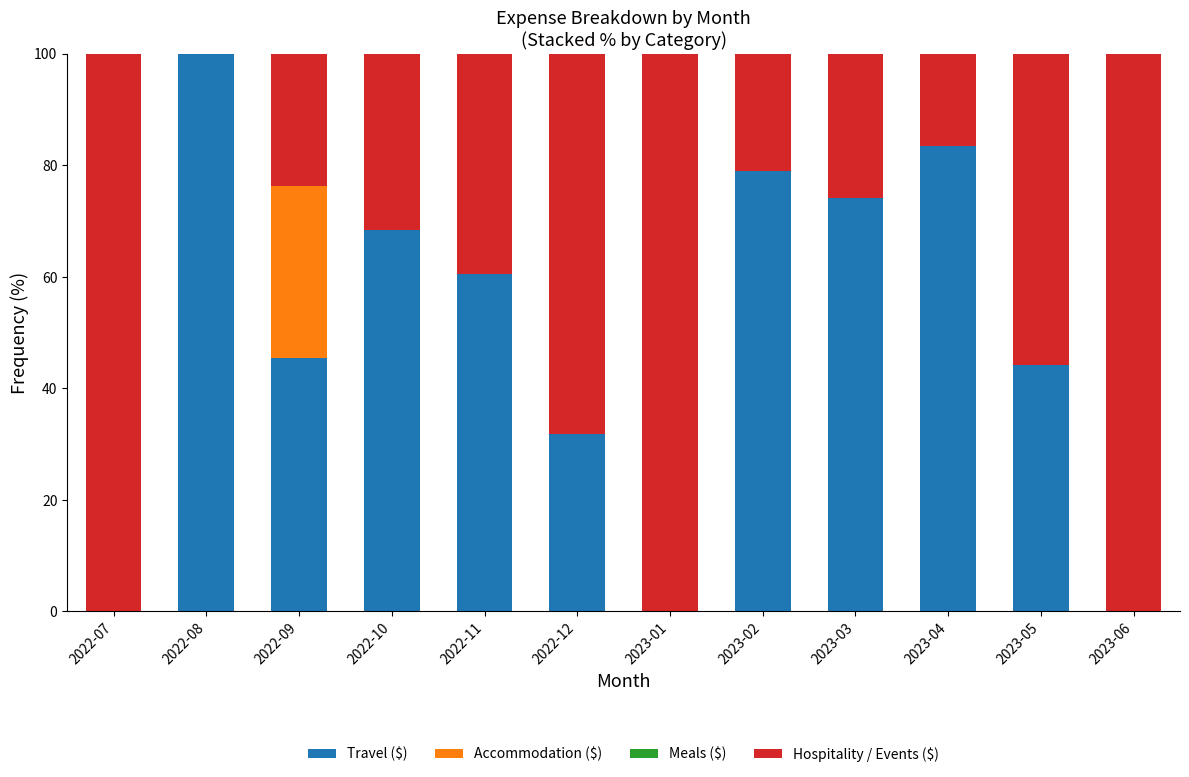

How many data points does each series have?

12